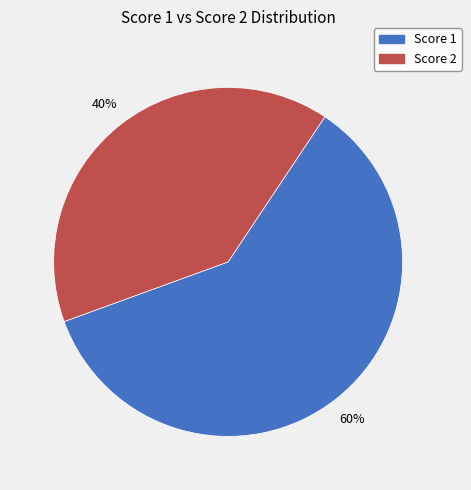

To the nearest percent, what is the average slice percentage?

50%